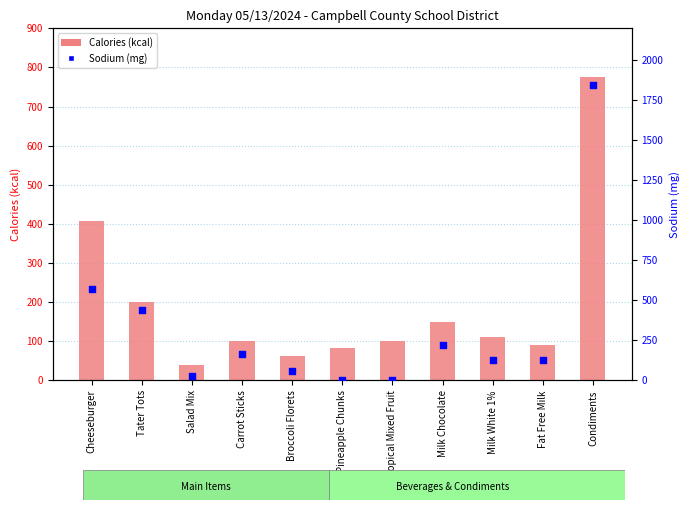

What are all the series names shown in the legend?

Calories (kcal), Sodium (mg)